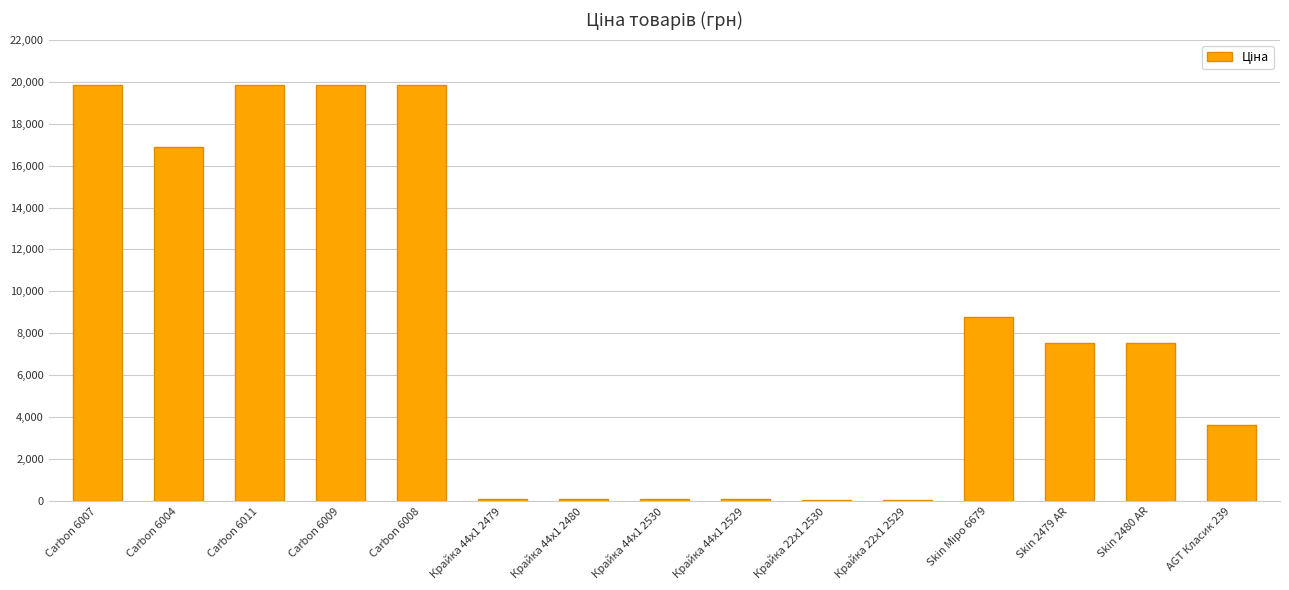

True or false: the data shows 16863.2 at Carbon 6004.

True